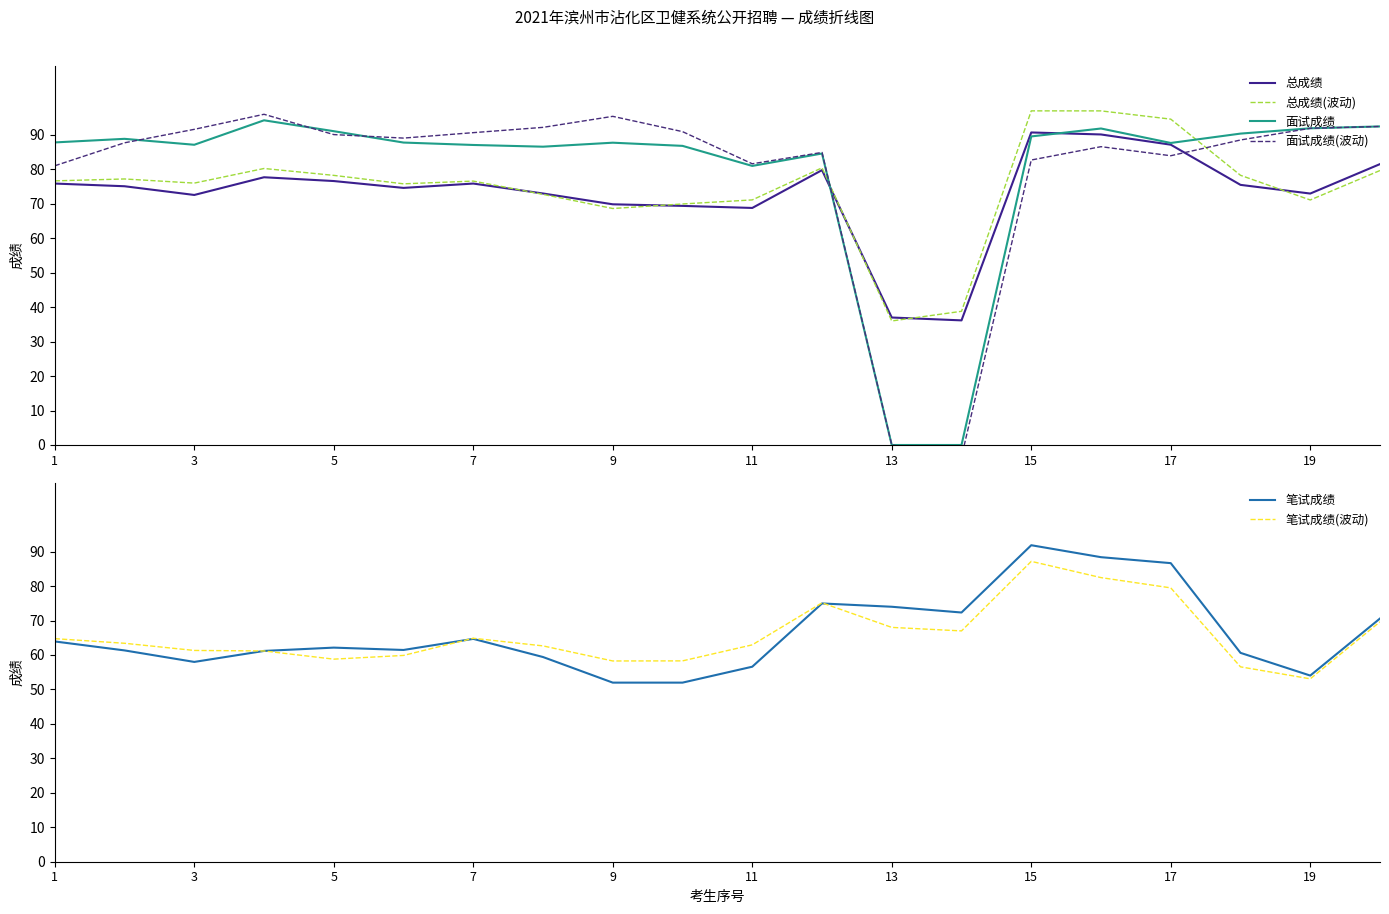

Where is 面试成绩(波动) nearest to the value 46?

1